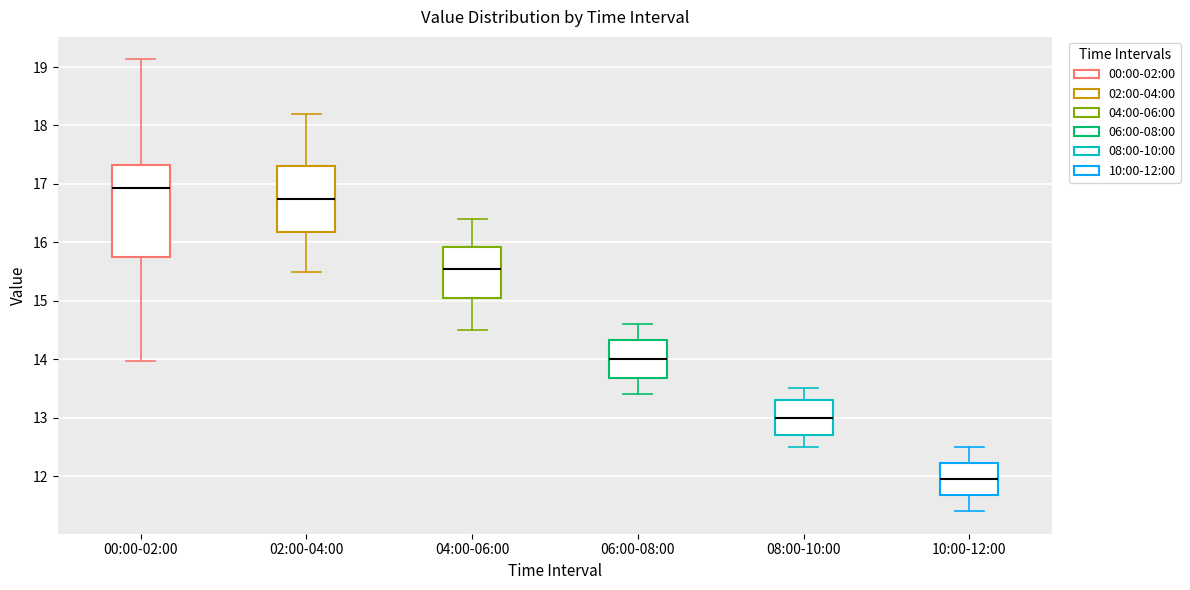

Which box's median line is the lowest?

10:00-12:00